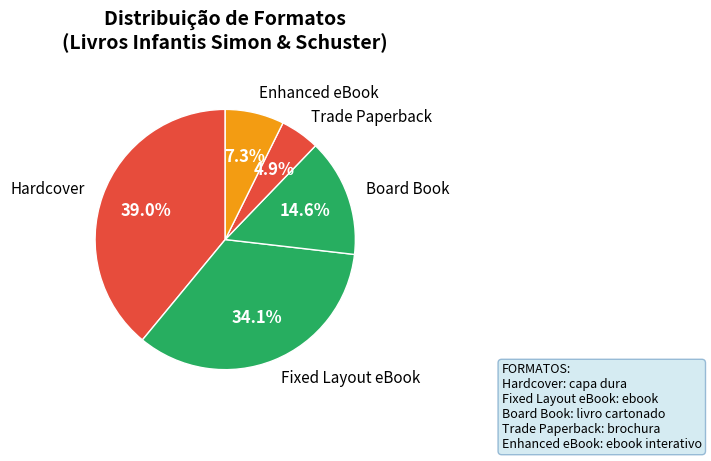

Do Fixed Layout eBook and Trade Paperback together represent more than half of the pie?

No